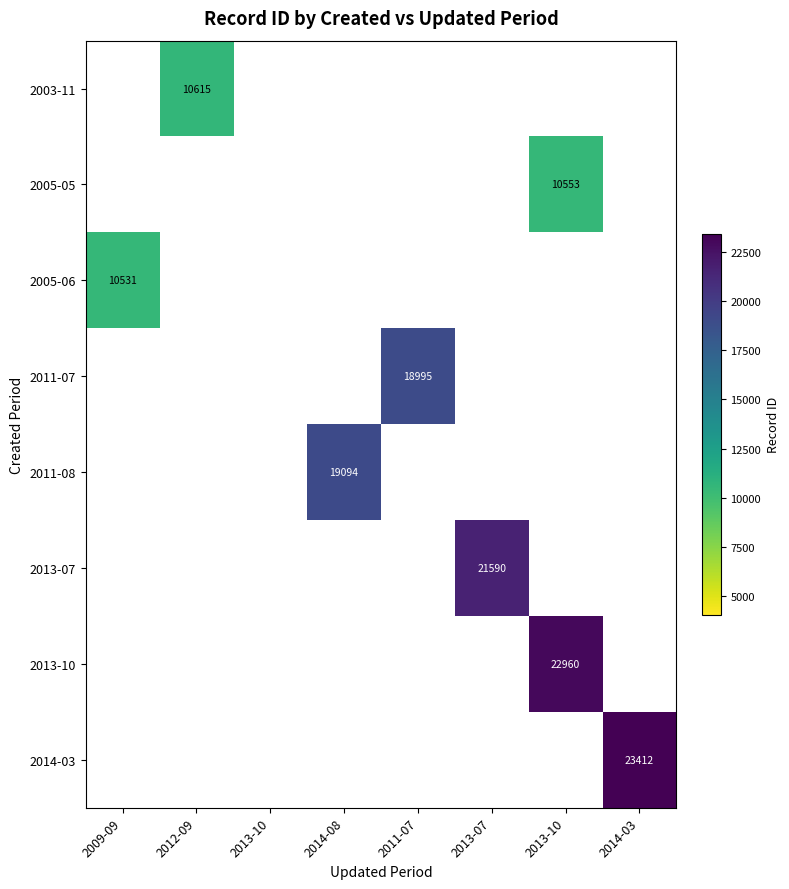

Between 2009-09 and 2014-08, which is larger?

2014-08